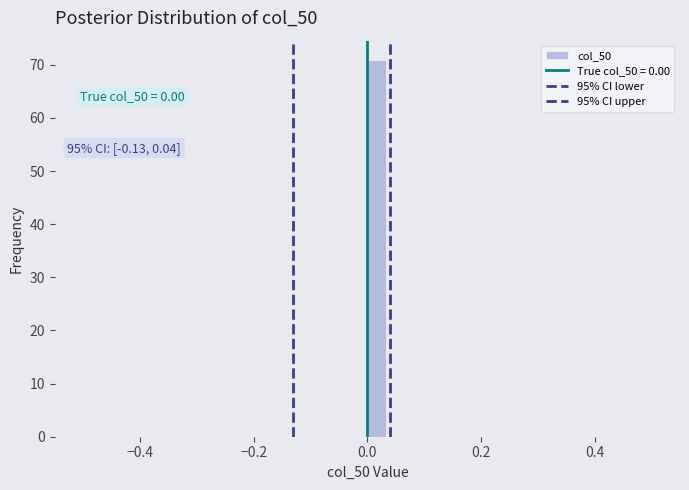

Around what value on the x-axis is the tallest bar? Give the approximate position of its centre, as read against the axis.

0.02